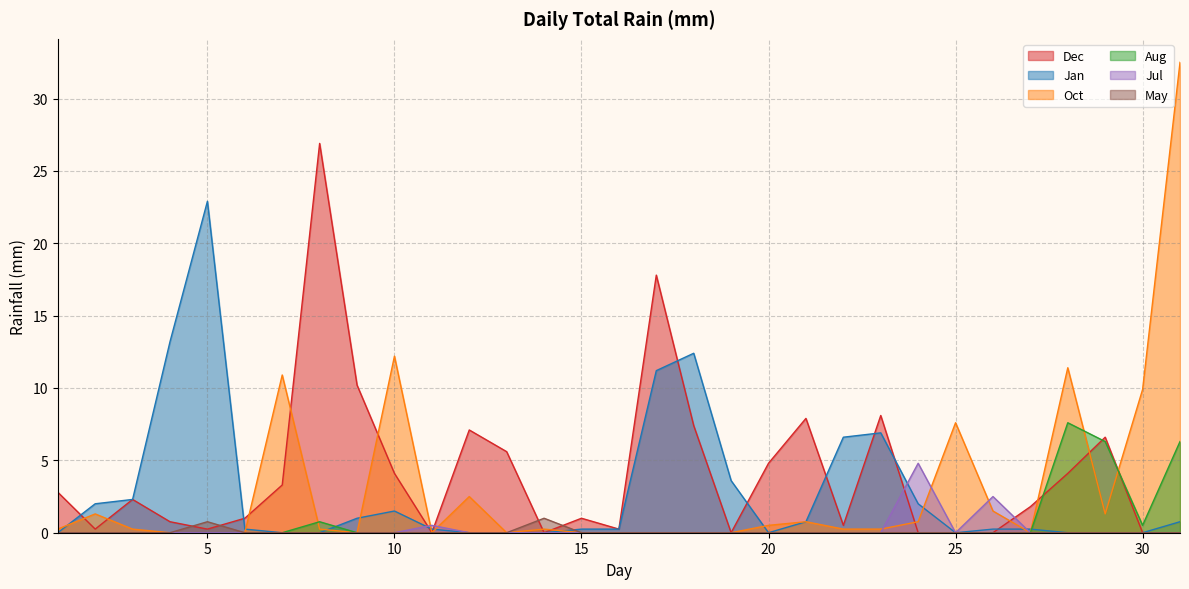

Does the chart have visible grid lines?

Yes